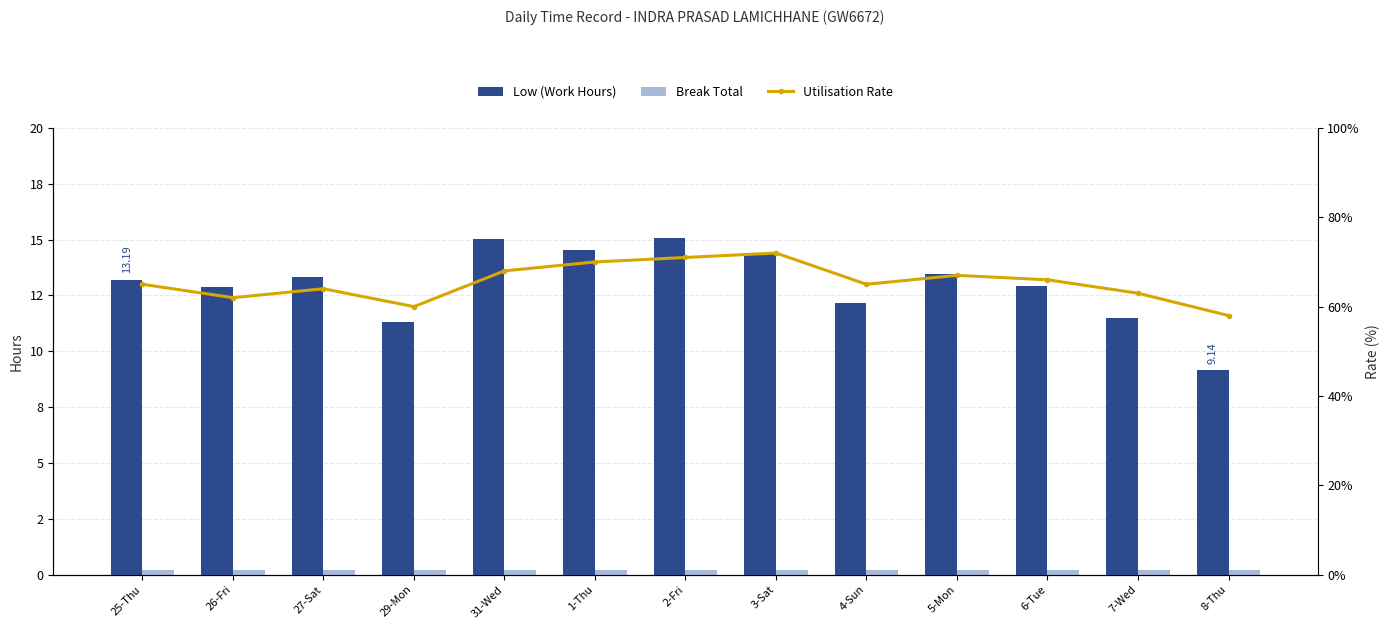

How many categories are shown in the chart?

13